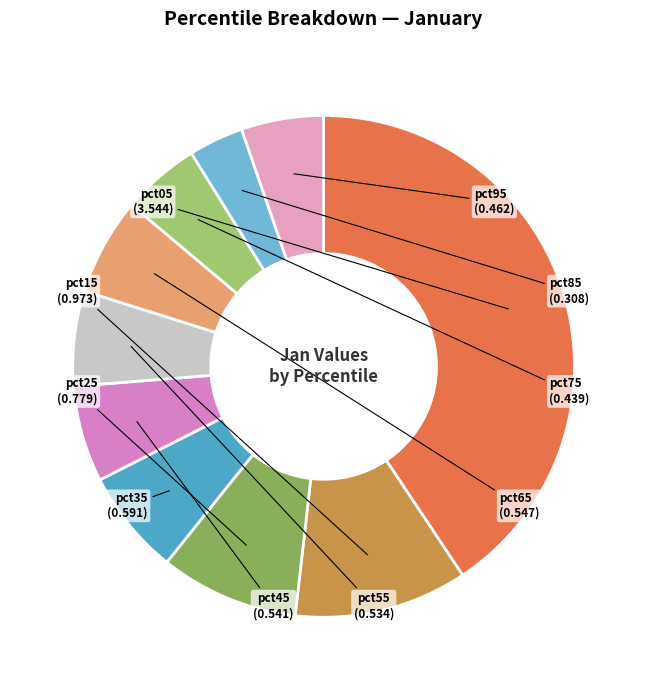

Is there any slice that represents more than half of the pie?

No